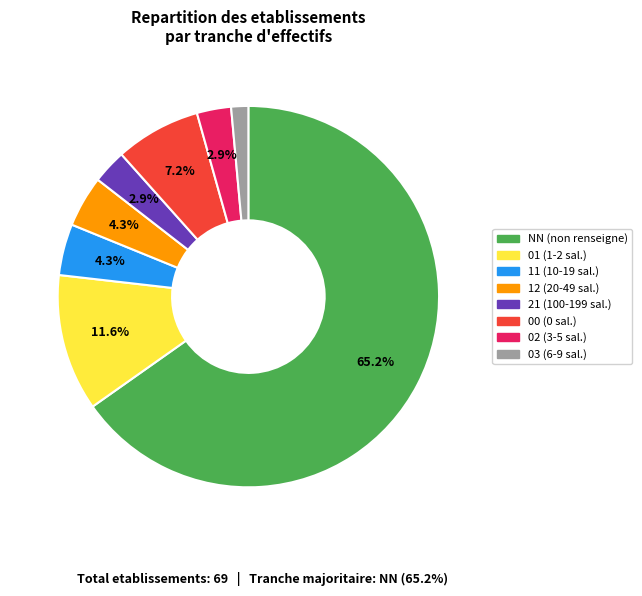

To the nearest percent, what is the combined percentage of 11 and 02?

7%